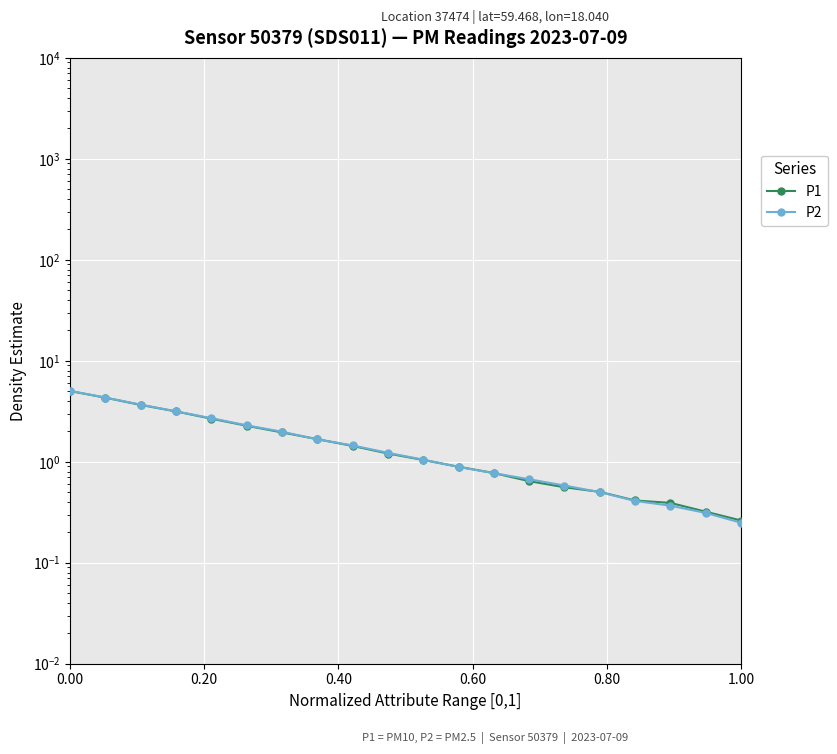

True or false: P1 has more than 0 interior local peaks.

False